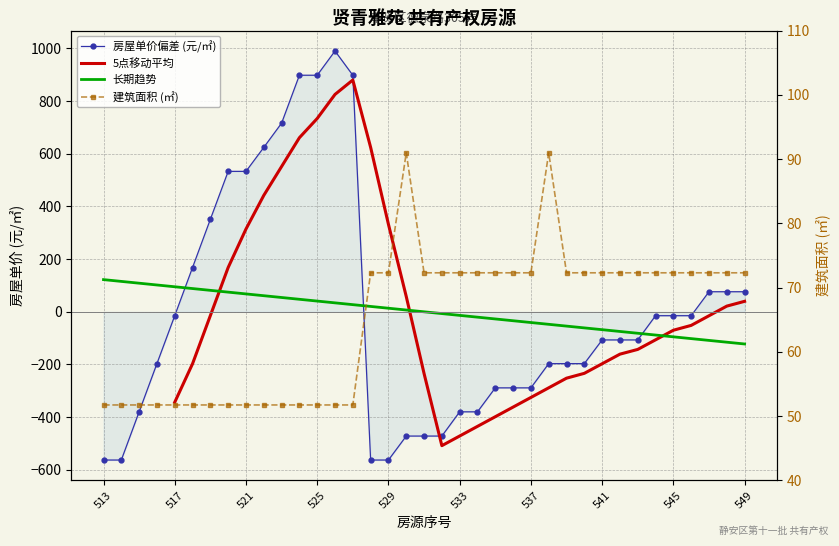

Is this an area chart (filled region under the line)?

No